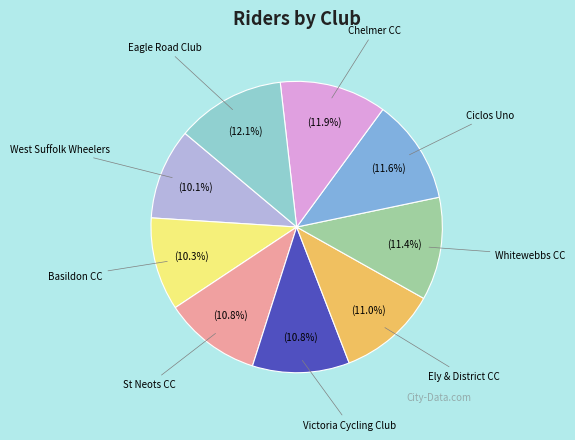

Count the number of slices in the pie.

9